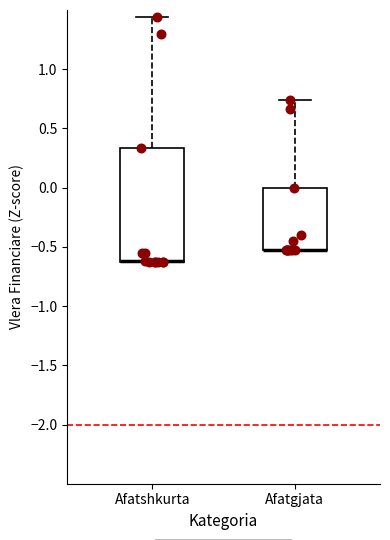

Where is the upper edge of the box for Afatshkurta on the y-axis? The values are not printed on the chart, so give them approximately, as read against the axis.

0.35